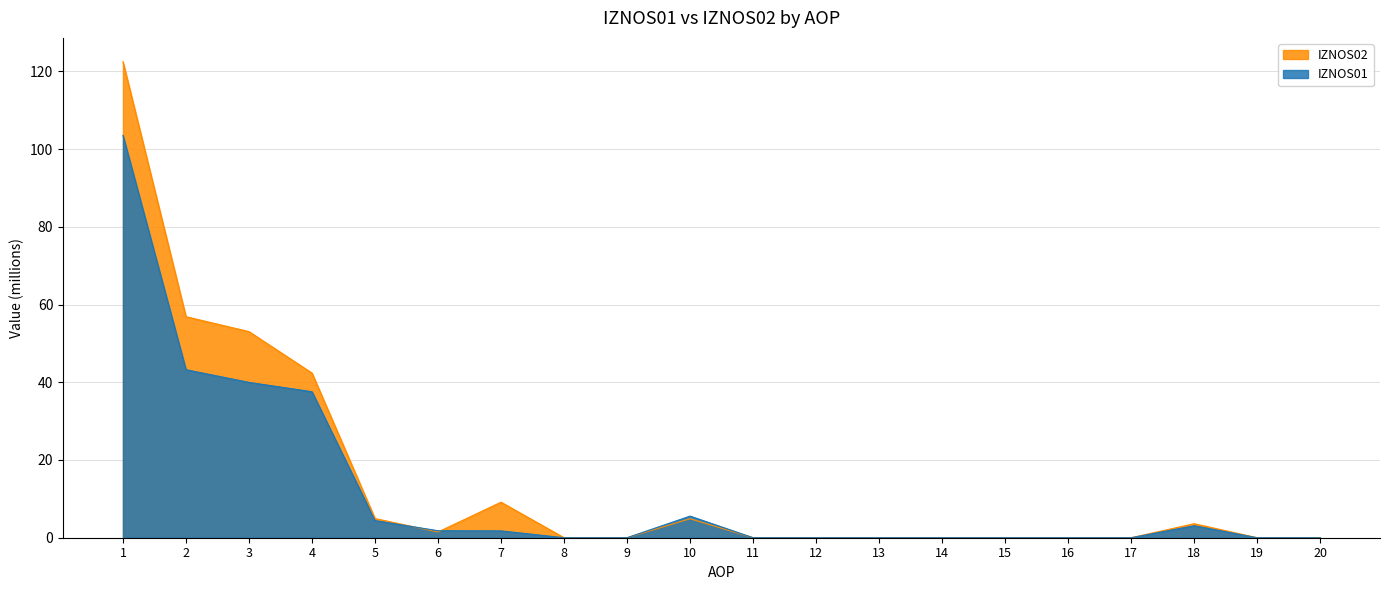

Which series changed the most between 5 and 8?

IZNOS02